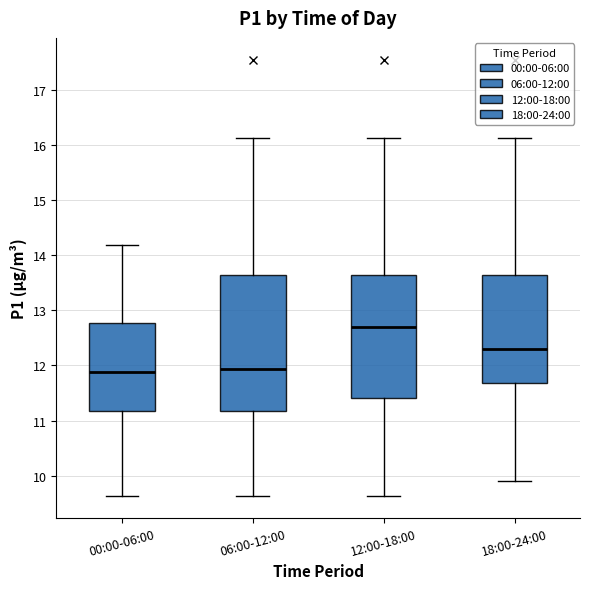

Reading left to right, transcribe this box plot: for each box, give where its median line is, the range the box spans, and where its two whiskers end, as read against the y-axis. The values are not printed on the chart, so give them approximately, as read against the axis.

00:00-06:00: median 11.9, box 11.2 to 12.8, whiskers 9.6 to 14.2
06:00-12:00: median 11.9, box 11.2 to 13.7, whiskers 9.6 to 16.1
12:00-18:00: median 12.7, box 11.4 to 13.7, whiskers 9.6 to 16.1
18:00-24:00: median 12.3, box 11.7 to 13.7, whiskers 9.9 to 16.1